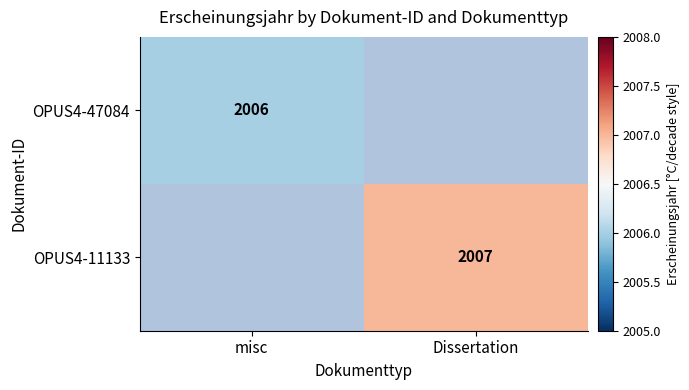

Count the number of categories in the chart.

2